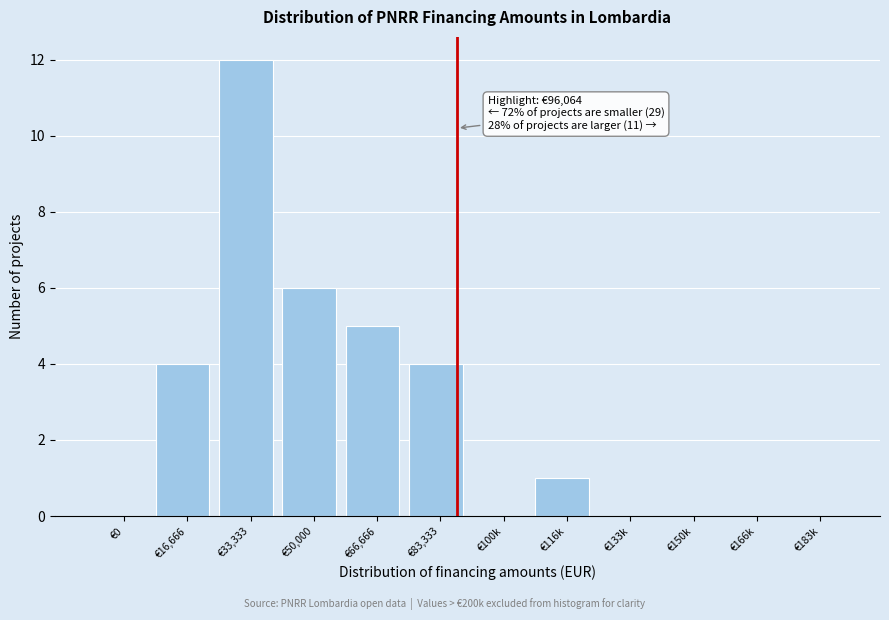

Reading left to right, transcribe all the data shown in this chart.

€0=0	€16,666=4	€33,333=12	€50,000=6	€66,666=5	€83,333=4	€100k=0	€116k=1	€133k=0	€150k=0	€166k=0	€183k=0